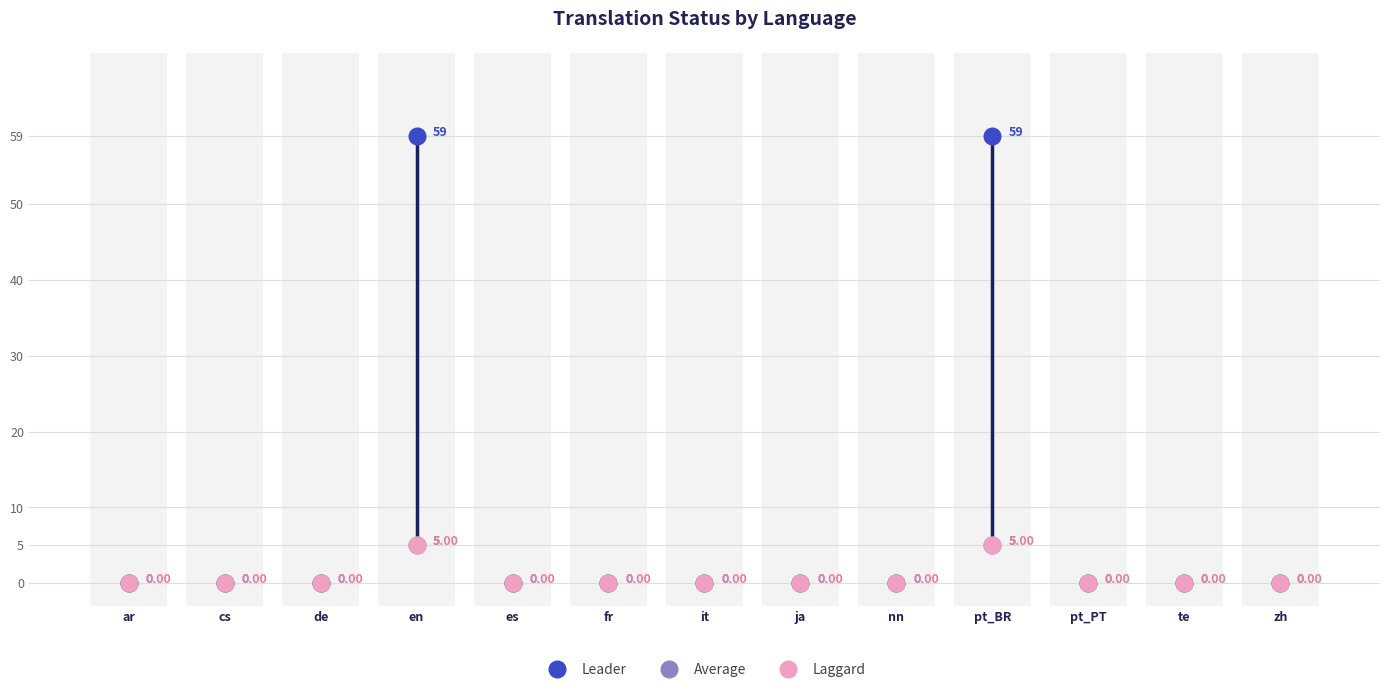

How many Laggard values are between 0 and 1?

11